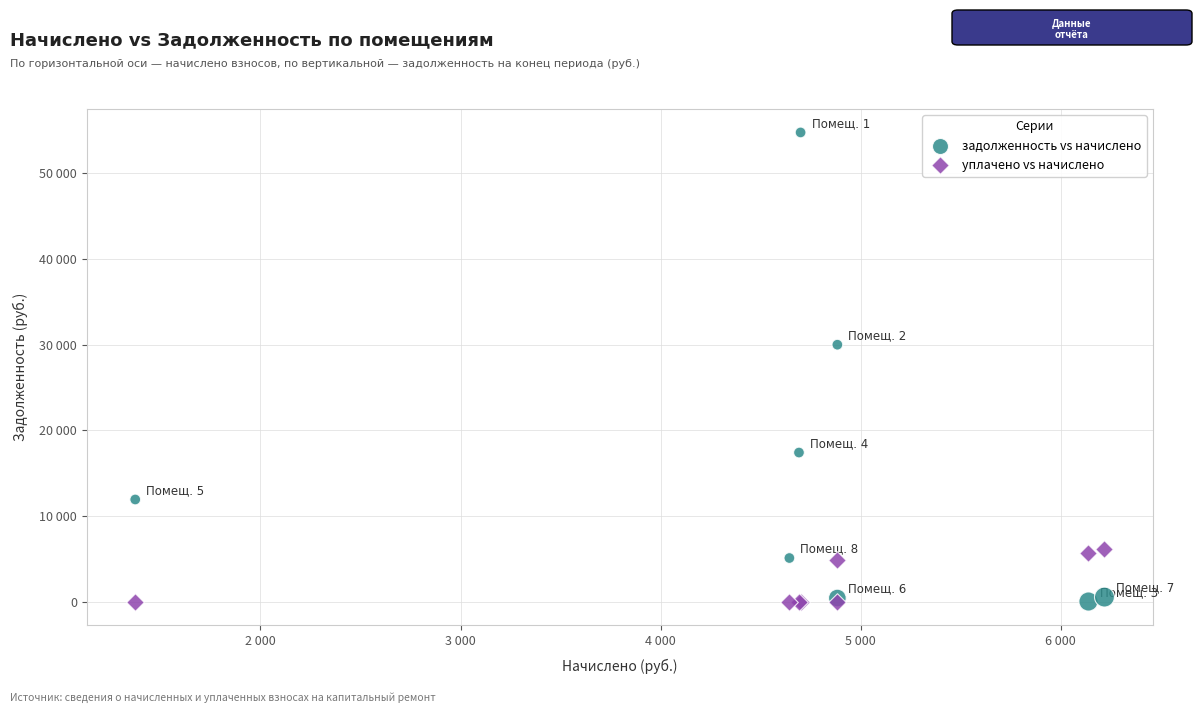

What are all the series names shown in the legend?

задолженность vs начислено, уплачено vs начислено